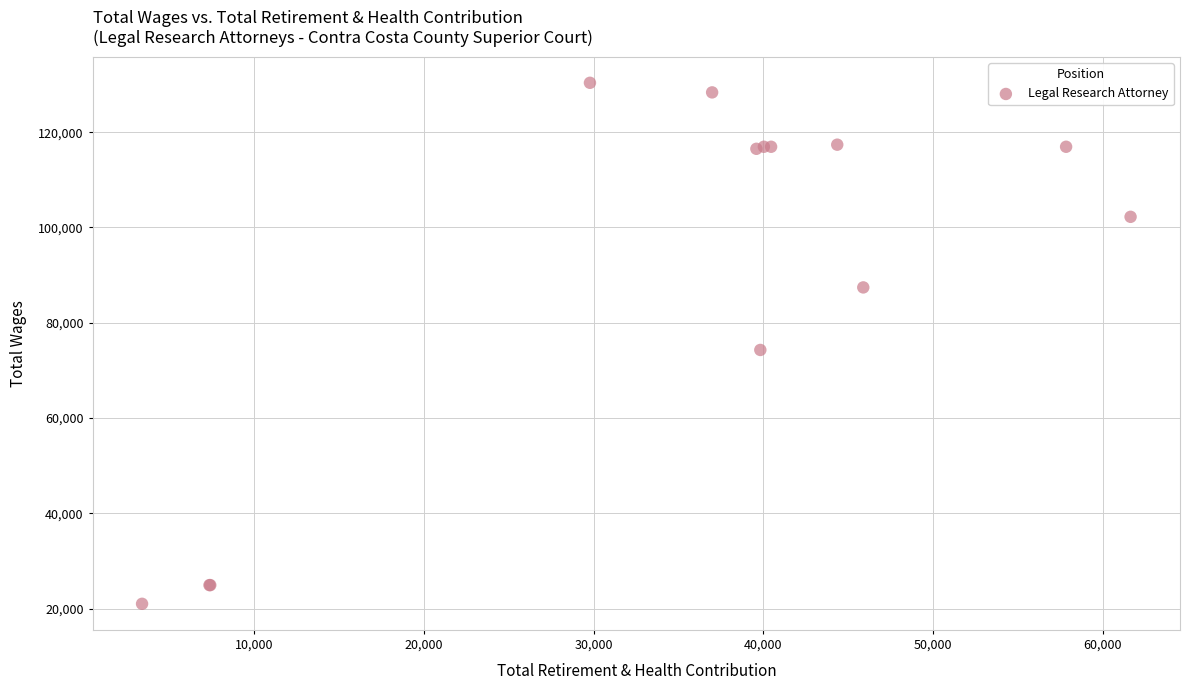

What Y value in the scatter plot is closest to 75677?

74283